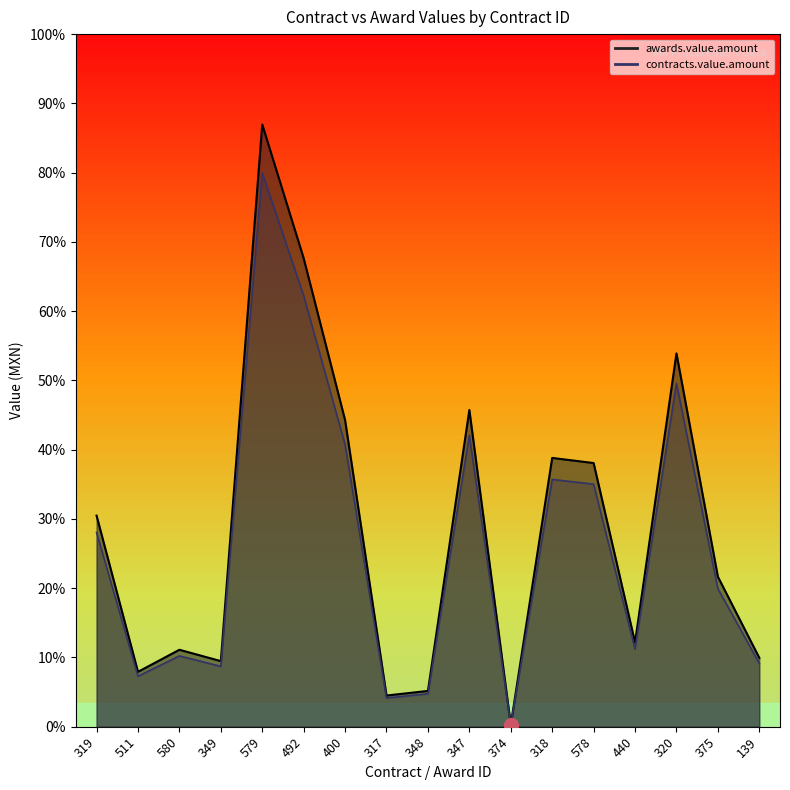

Which series has the largest total across all categories?

awards.value.amount